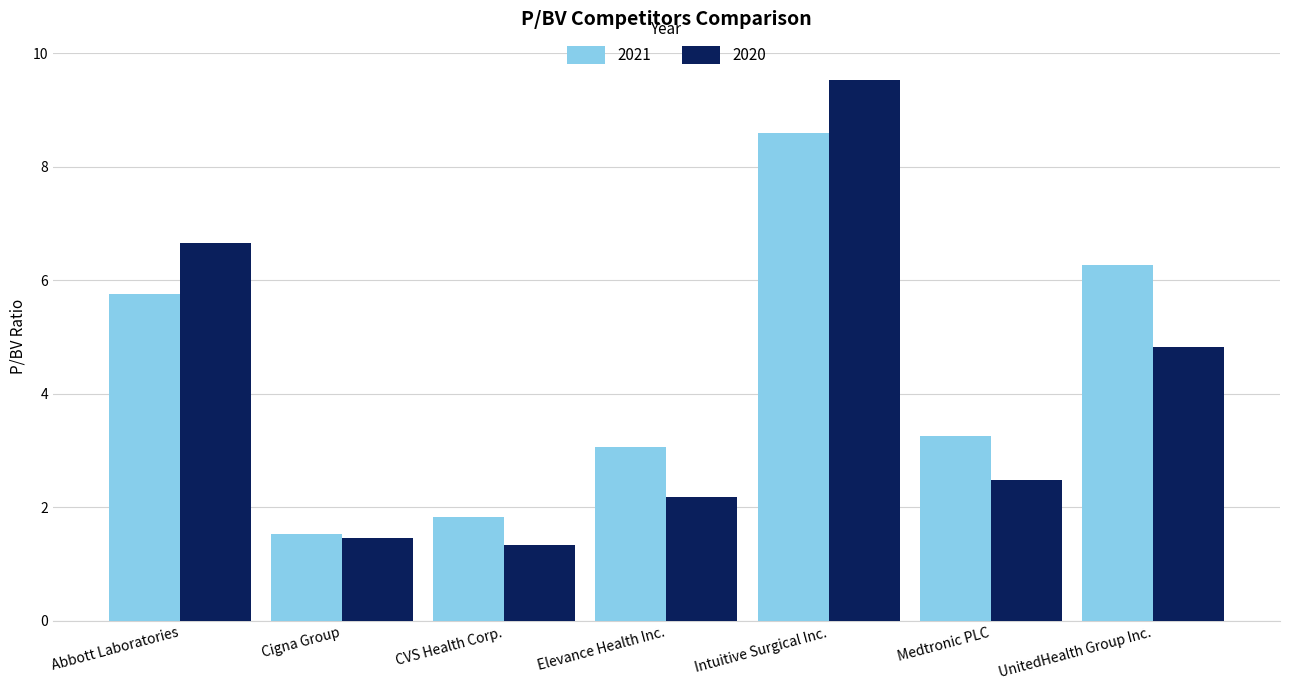

Which category has the lowest value in the 2020 series?

CVS Health Corp.